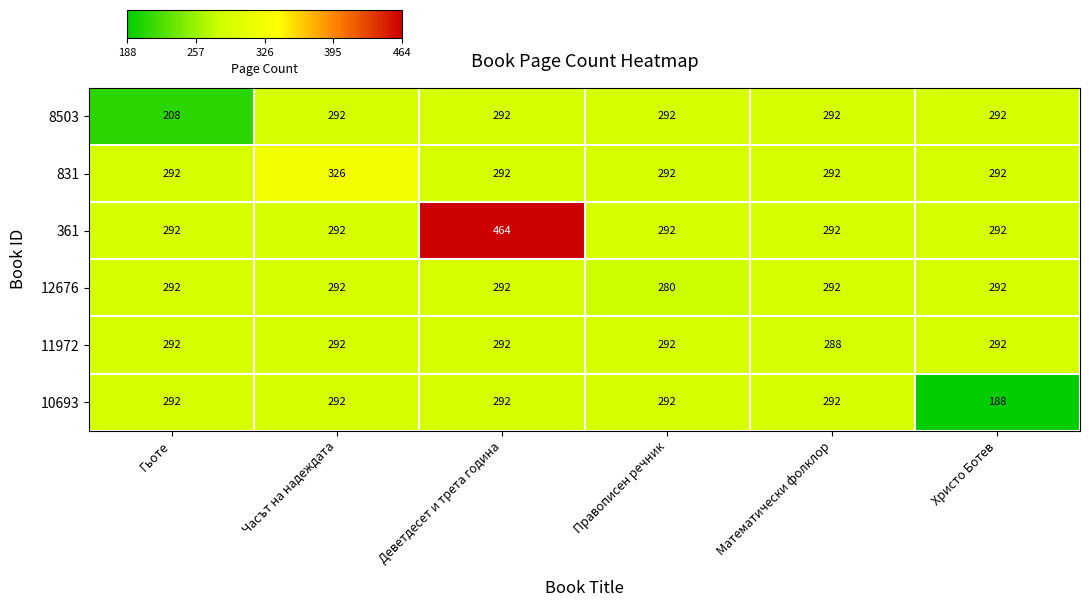

Read the 12676 value at Часът на надеждата.

292